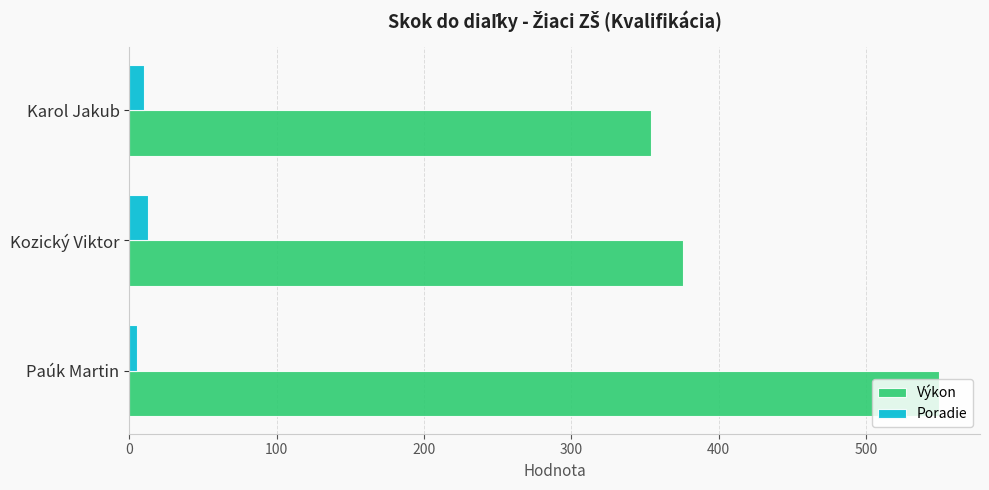

At which category is the sum across all series the highest?

Paúk Martin